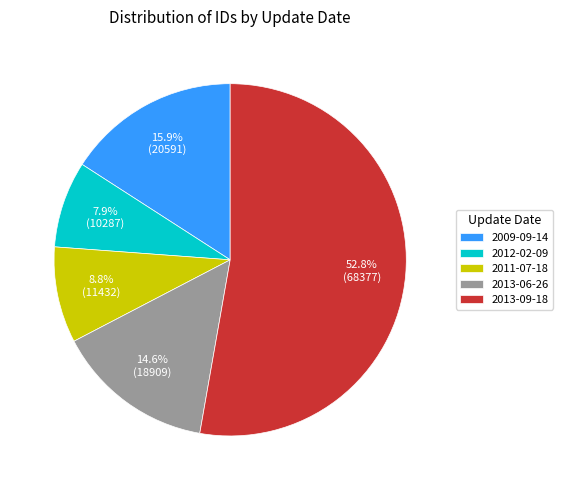

Is there a majority slice in this chart?

Yes